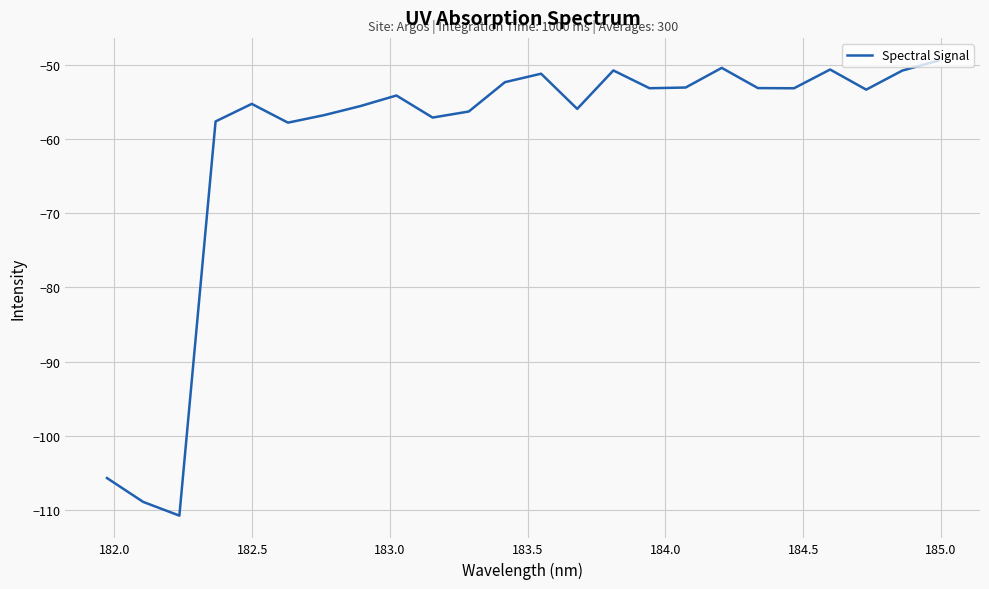

What is the maximum value shown in the chart?

-49.4